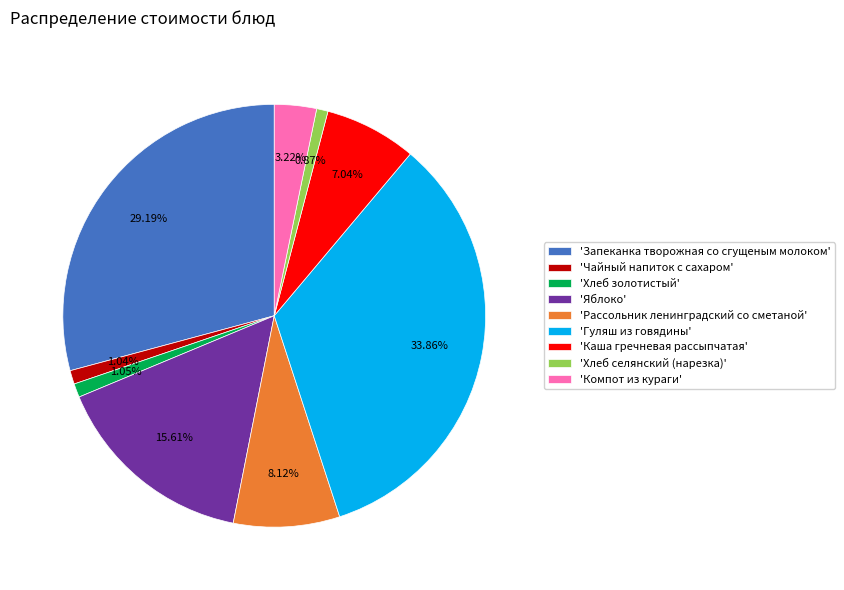

Is there a majority slice in this chart?

No